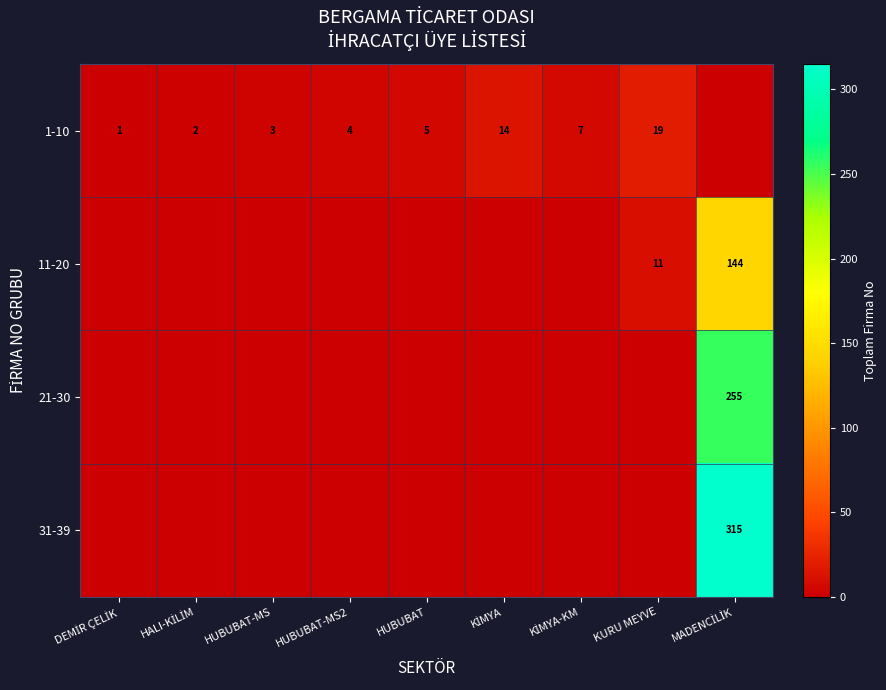

Between HUBUBAT and KURU MEYVE, which series saw the biggest shift?

1-10